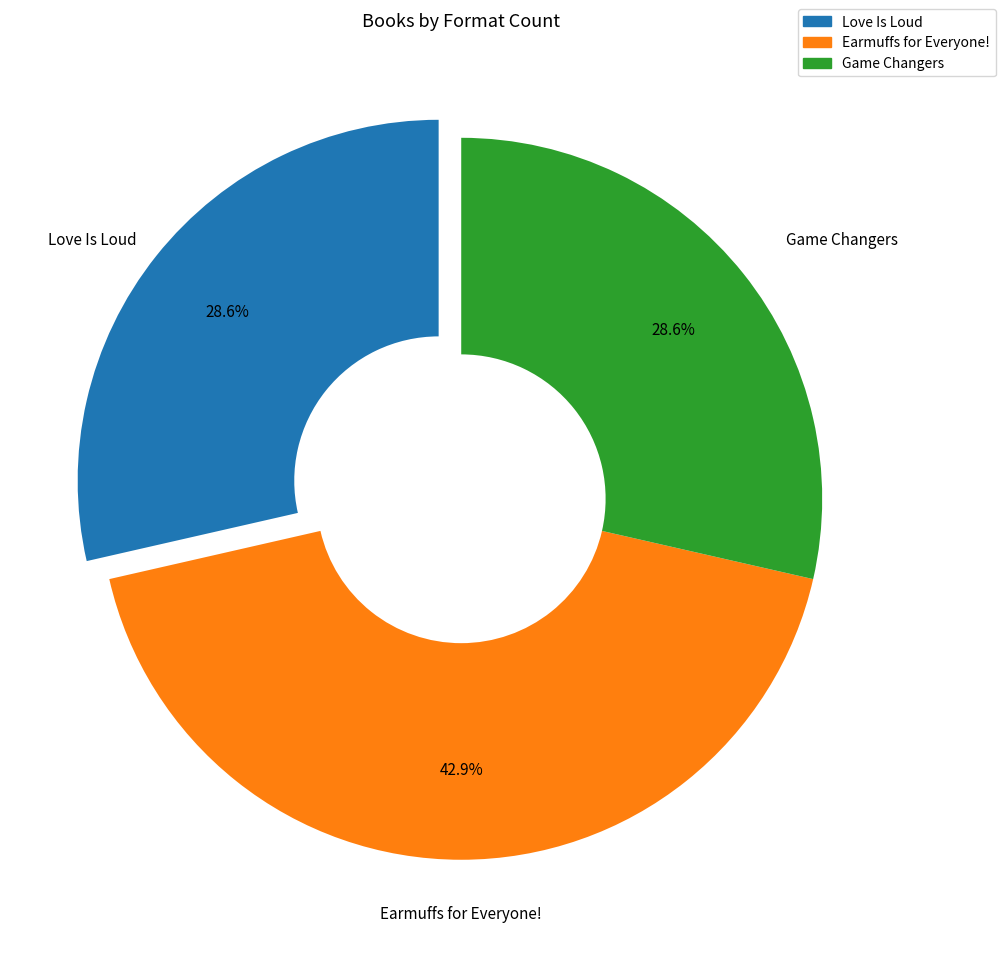

The Game Changers slice represents 15% of the pie. True or false?

False